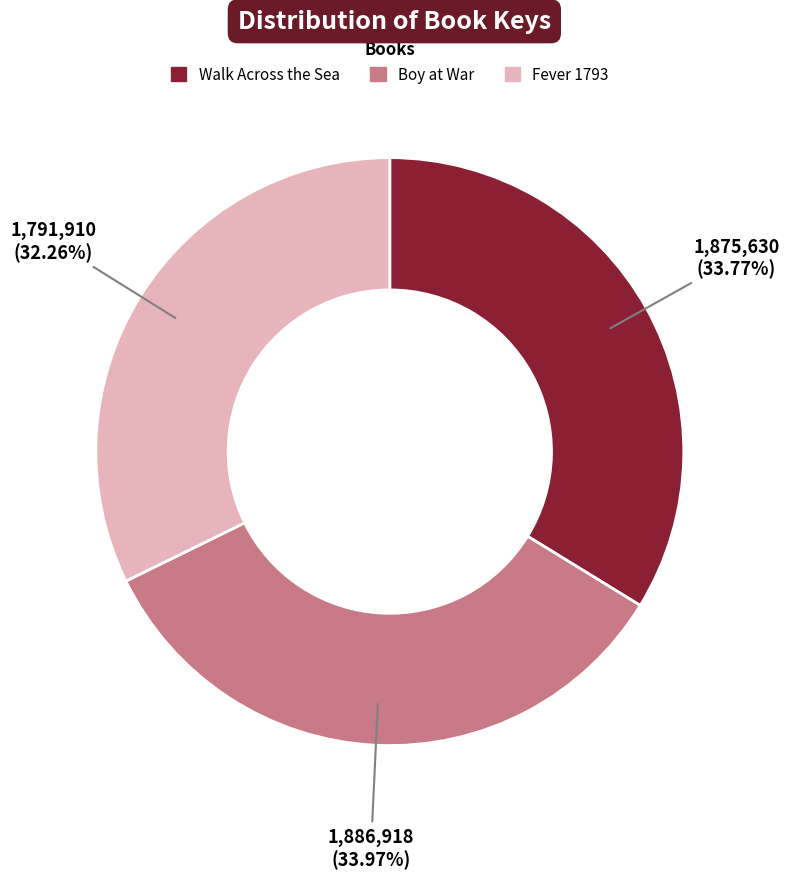

To the nearest percent, what portion does Walk Across the Sea represent?

34%